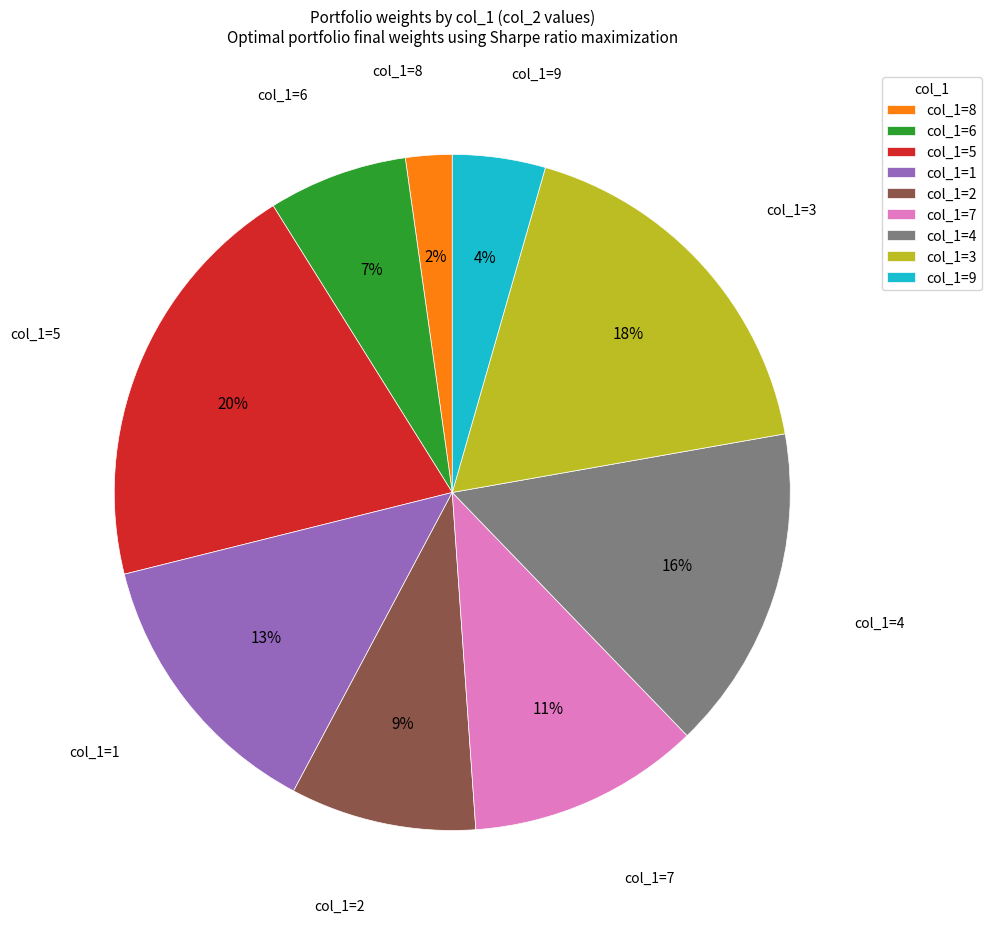

Does col_1=9 represent more than half of the total?

No